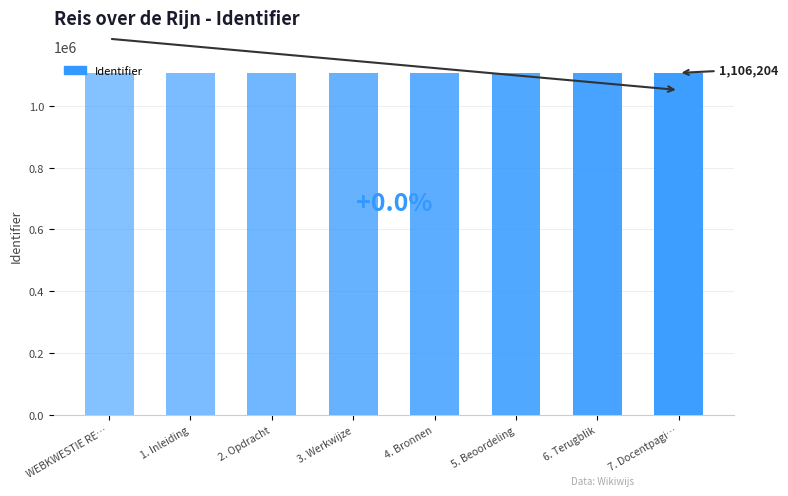

How many distinct data groups are displayed?

1